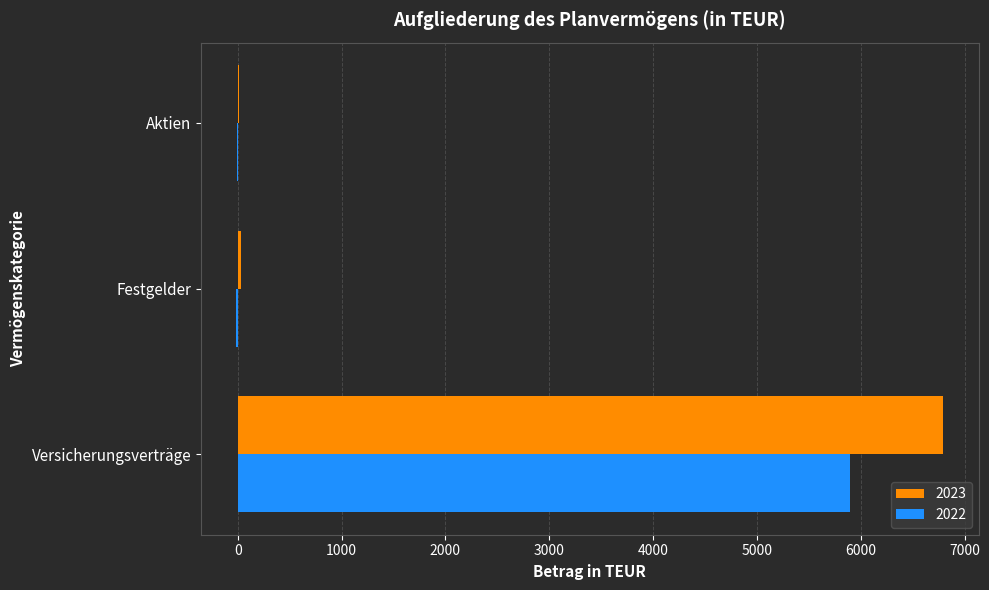

What is the maximum value shown in the chart?

6796